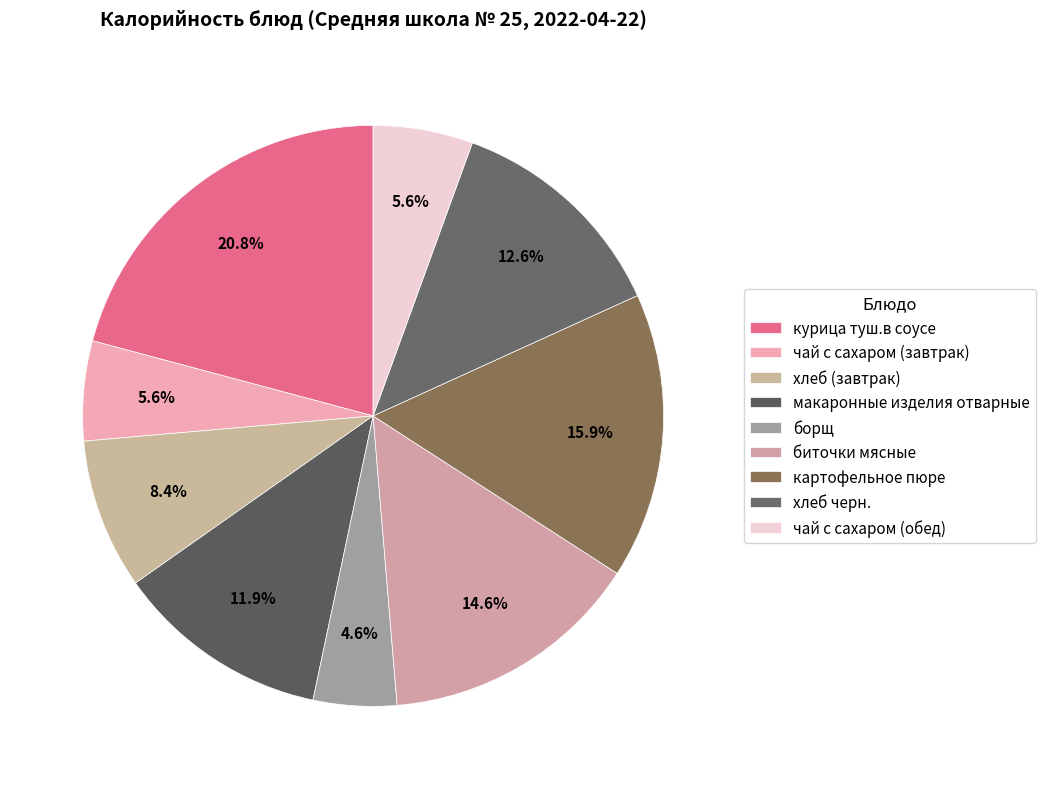

Approximately how many times larger is the value at макаронные изделия отварные compared to биточки мясные?

0.8